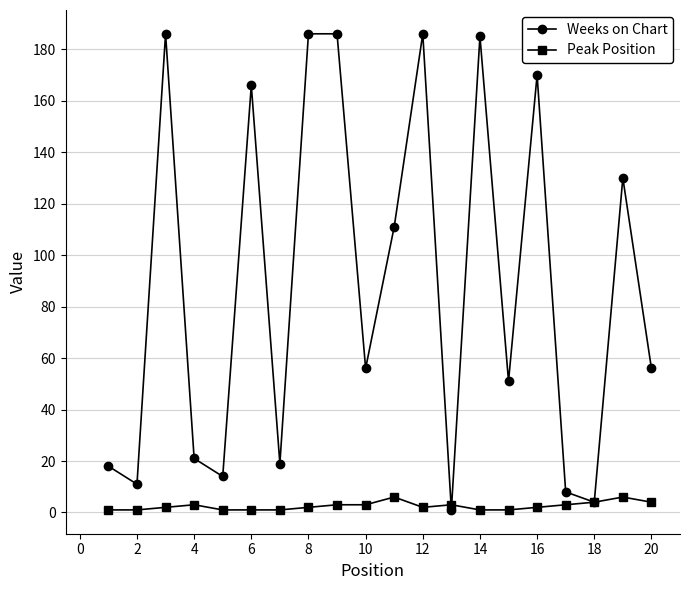

Does the chart have visible grid lines?

Yes